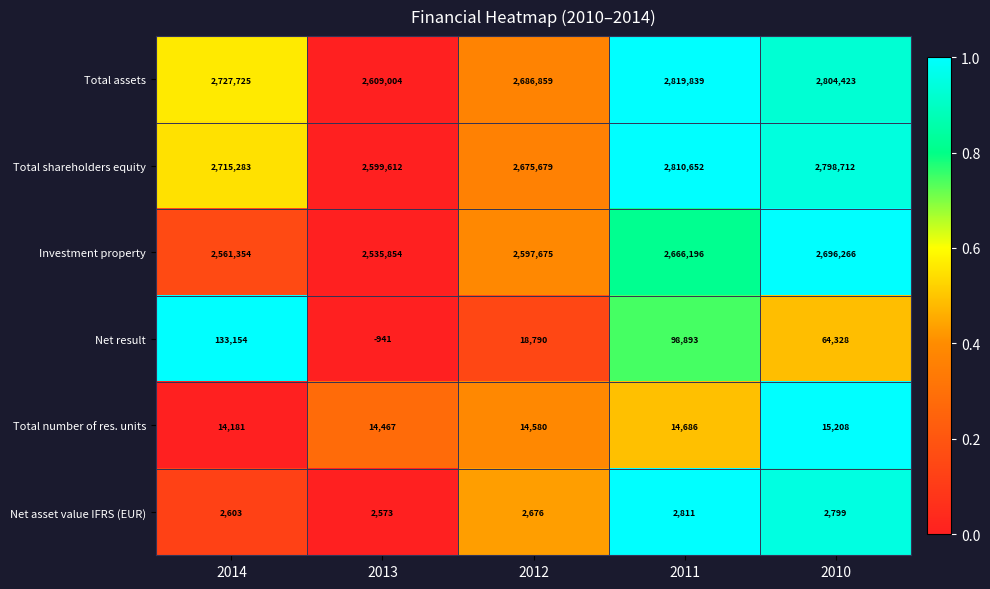

Reading left to right, list all the values displayed in this chart.

Total assets: 2727725	2609004	2686859	2819839	2804423
Total shareholders equity: 2715283	2599612	2675679	2810652	2798712
Investment property: 2561354	2535854	2597675	2666196	2696266
Net result: 133154	-941	18790	98893	64328
Total number of res. units: 14181	14467	14580	14686	15208
Net asset value IFRS (EUR): 2603	2573	2676	2811	2799